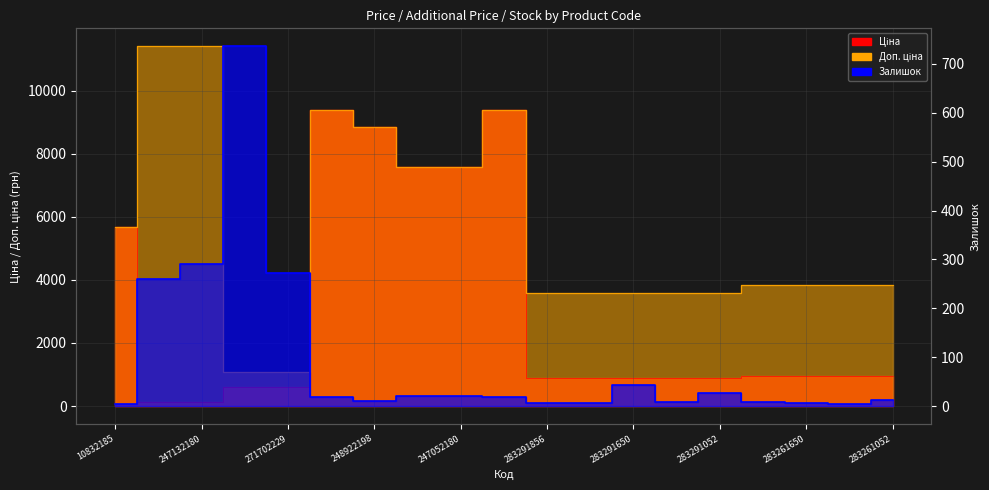

Does the chart display data point markers on the line(s)?

No